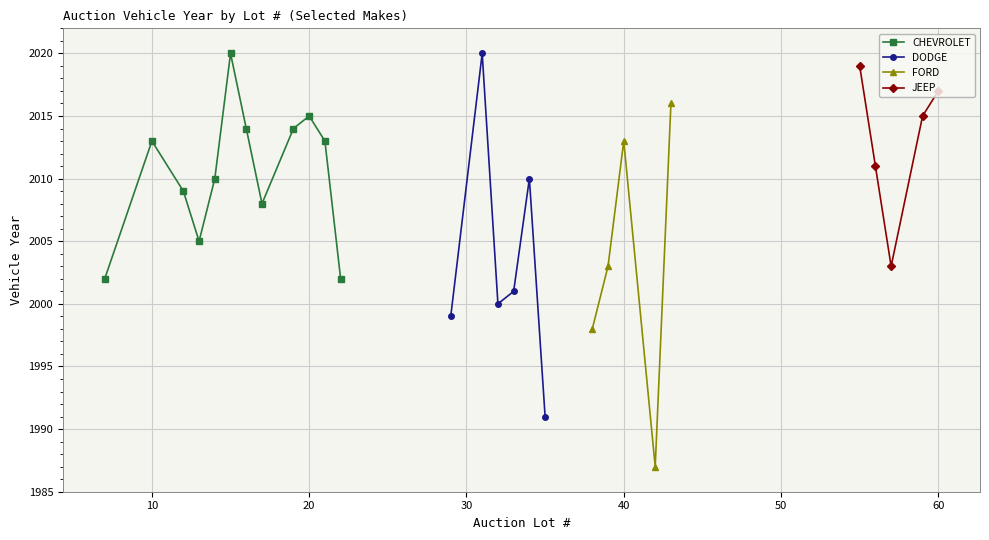

Which has a higher value, 29 or 10?

10